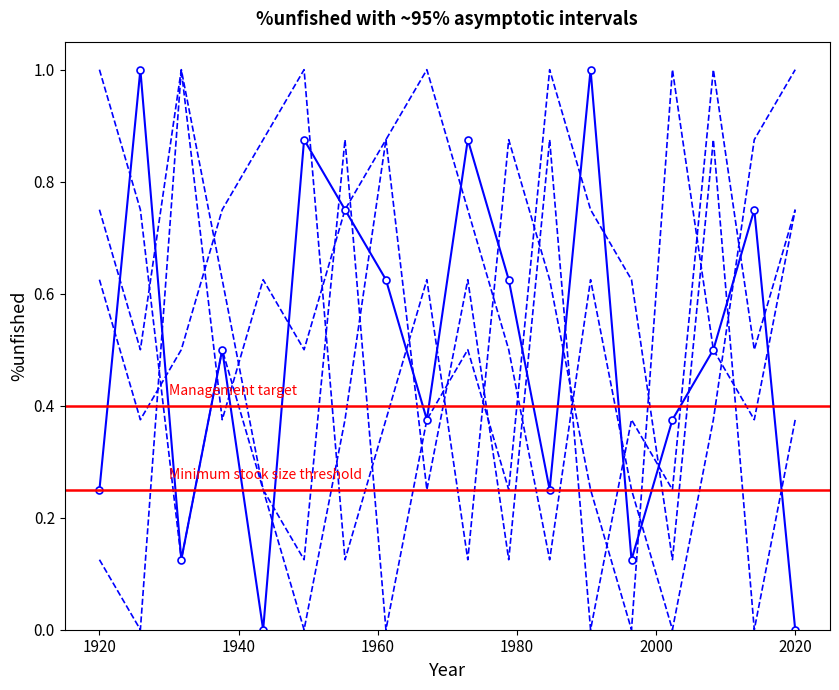

Count the number of data series in this chart.

5